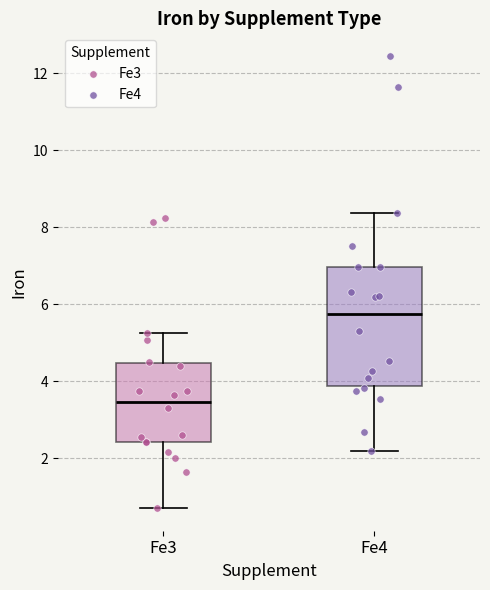

Which box's median line is the lowest?

Fe3